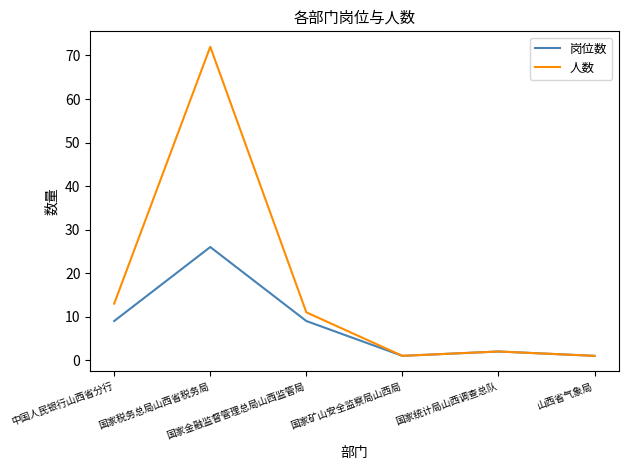

Reading right to left, extract all data points from this chart.

岗位数: 1	2	1	9	26	9
人数: 1	2	1	11	72	13